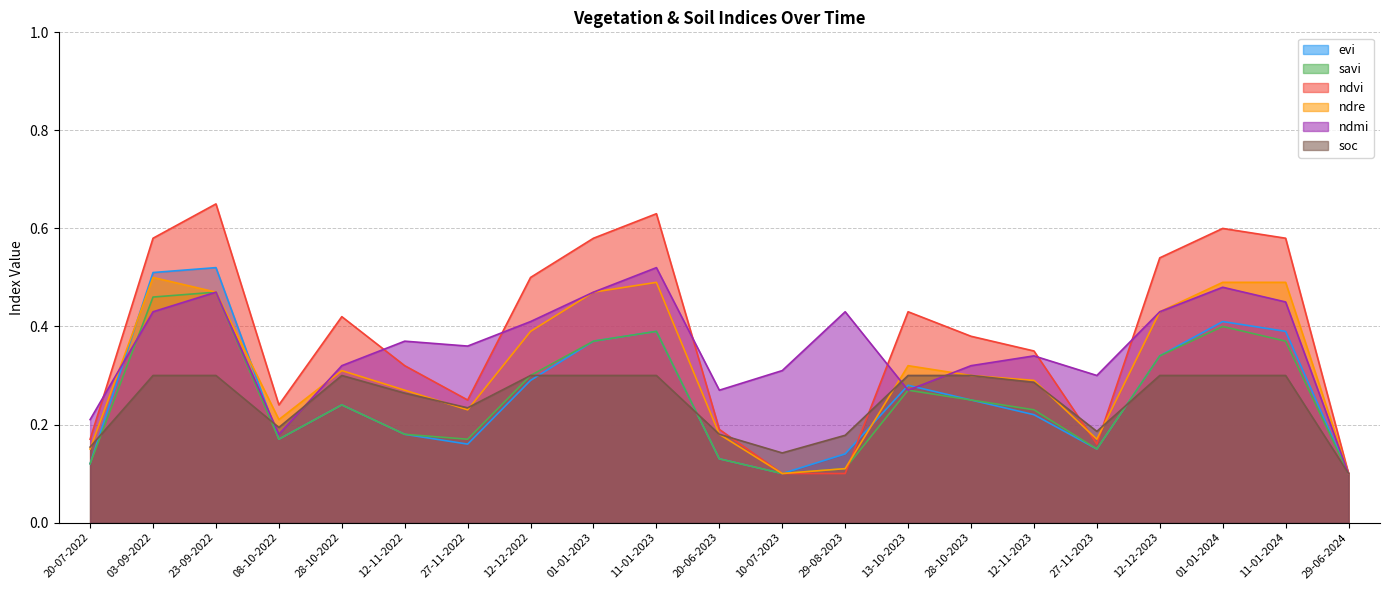

The value of soc at 27-11-2022 is 0.4. True or false?

False